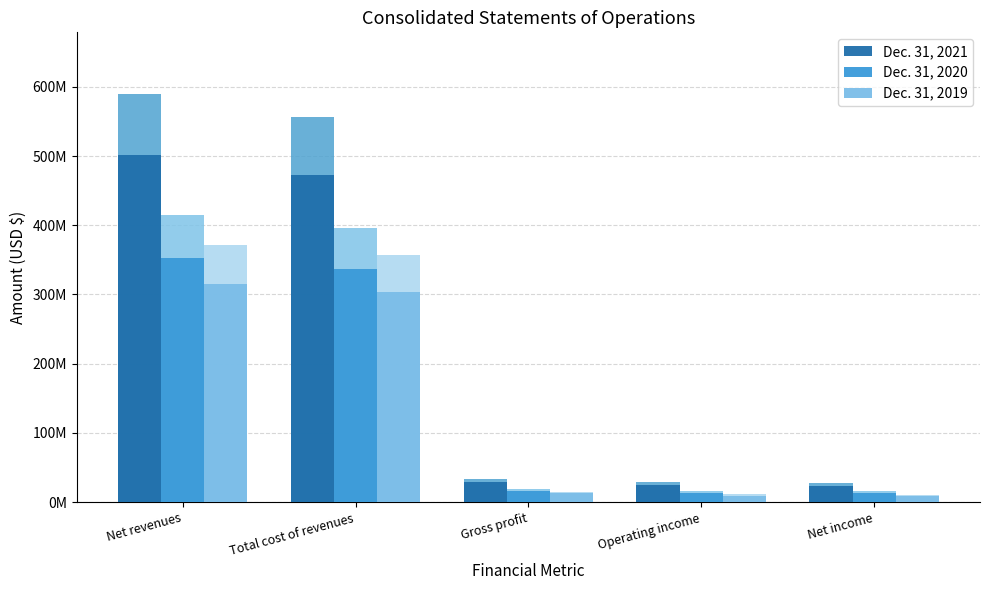

At how many categories does at least one series exceed 199697351?

2